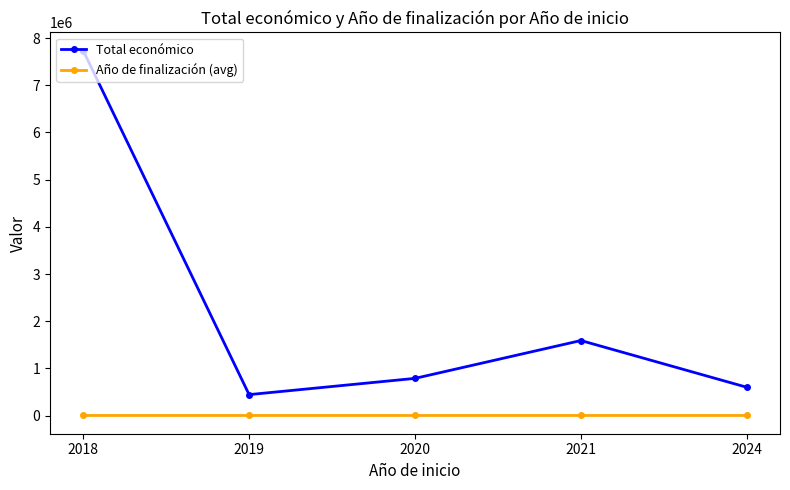

True or false: Total económico has a value of 1590245.0 at 2021.

True